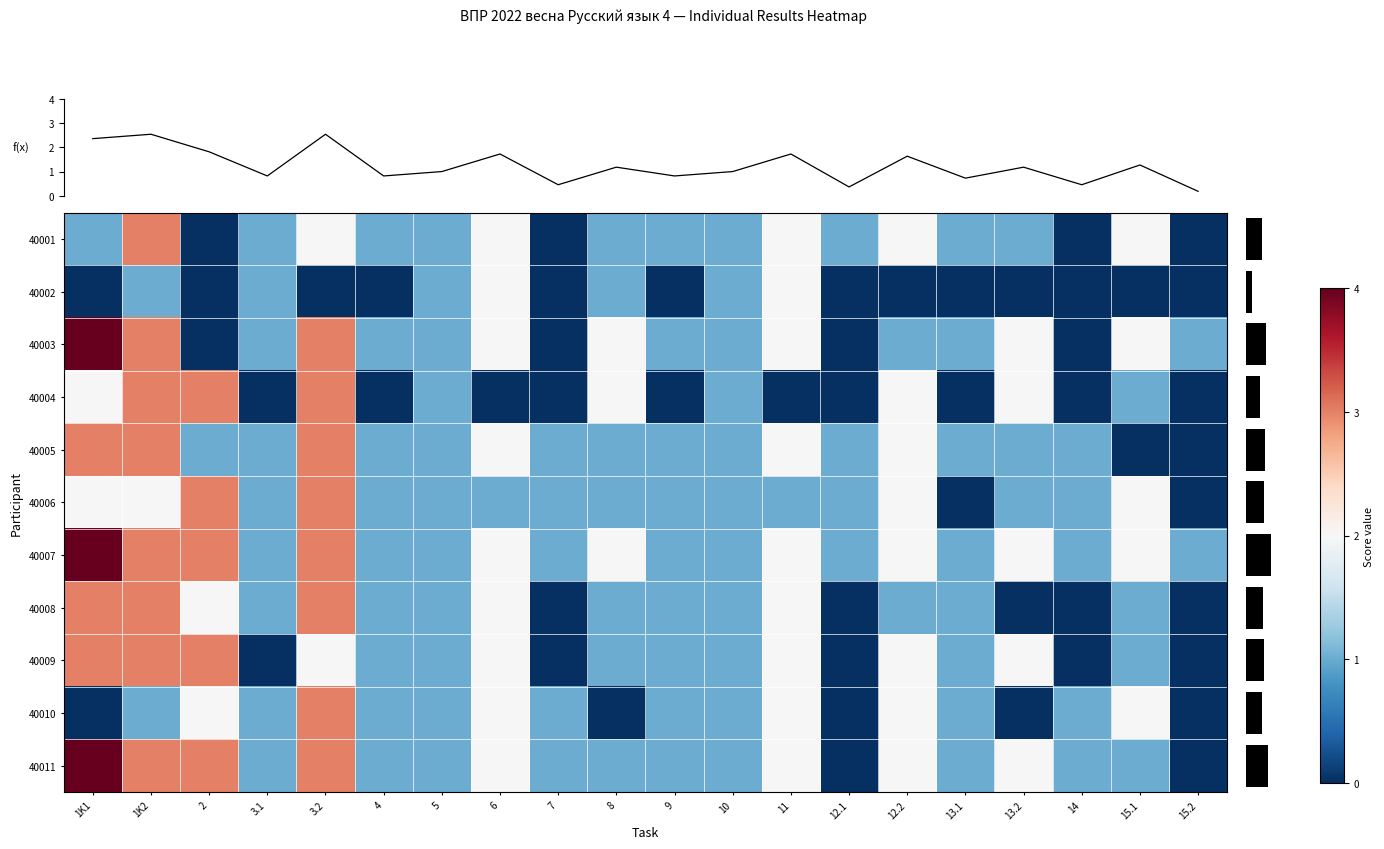

At which category is the sum across all series the highest?

1K2